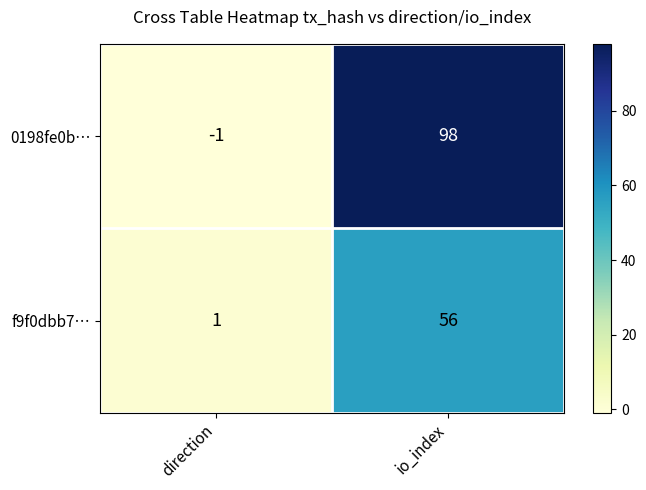

Between direction and io_index, which series saw the biggest shift?

0198fe0b…